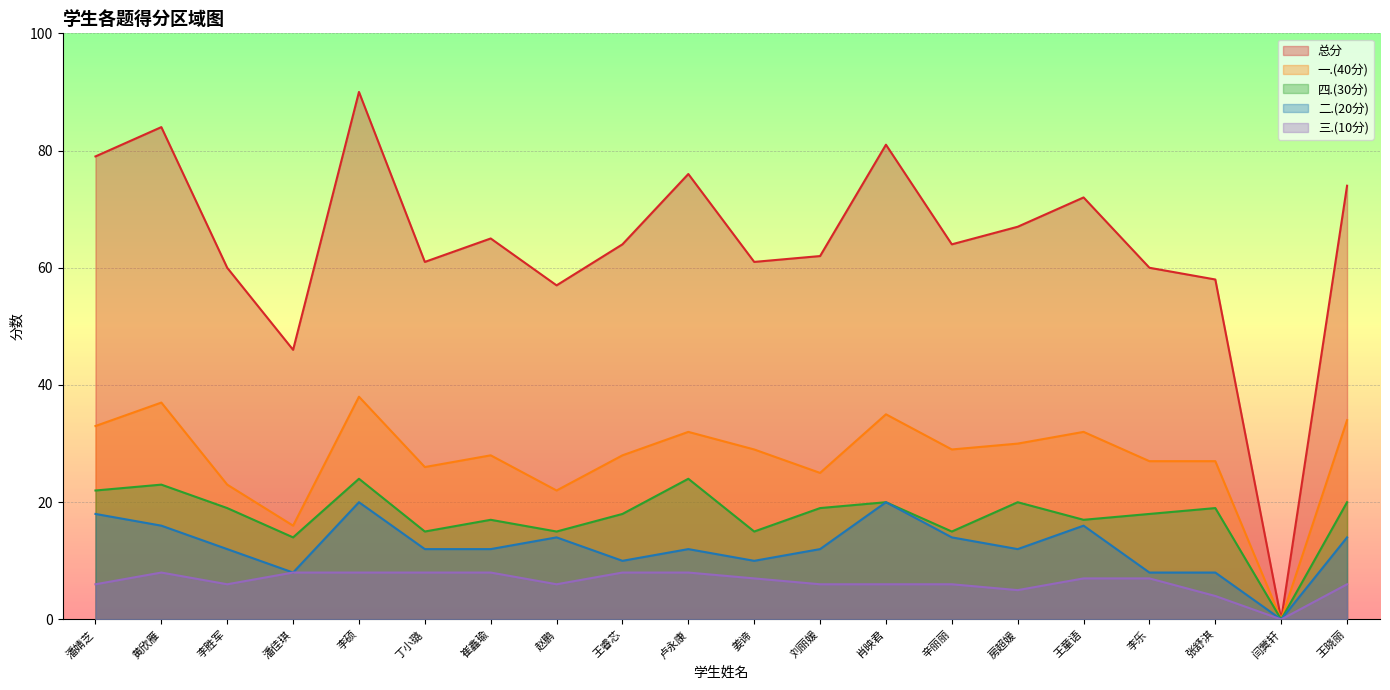

Rank the series by their maximum value, from highest to lowest.

总分, 一.(40分), 四.(30分), 二.(20分), 三.(10分)